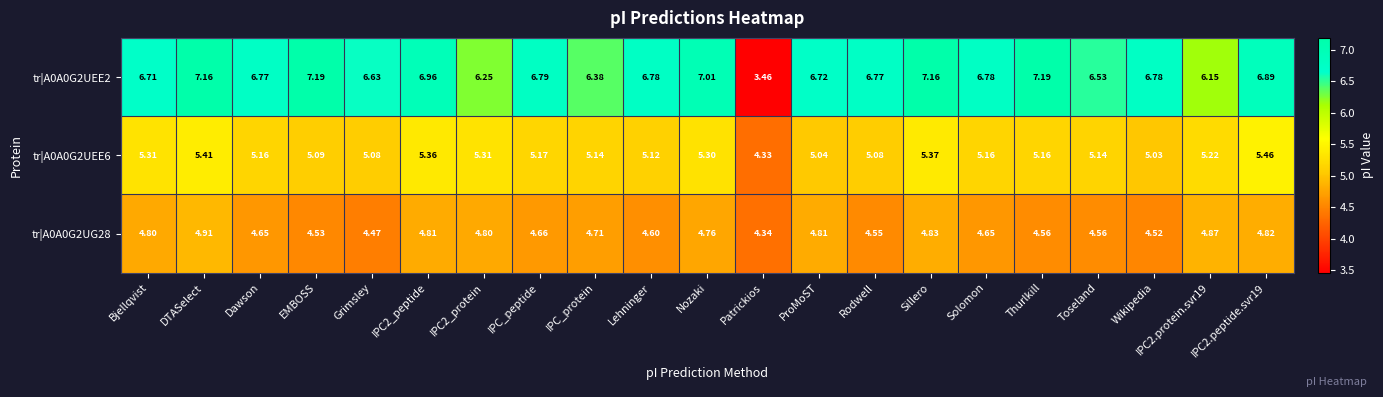

List the series in order of their overall mean, highest first.

tr|A0A0G2UEE2, tr|A0A0G2UEE6, tr|A0A0G2UG28